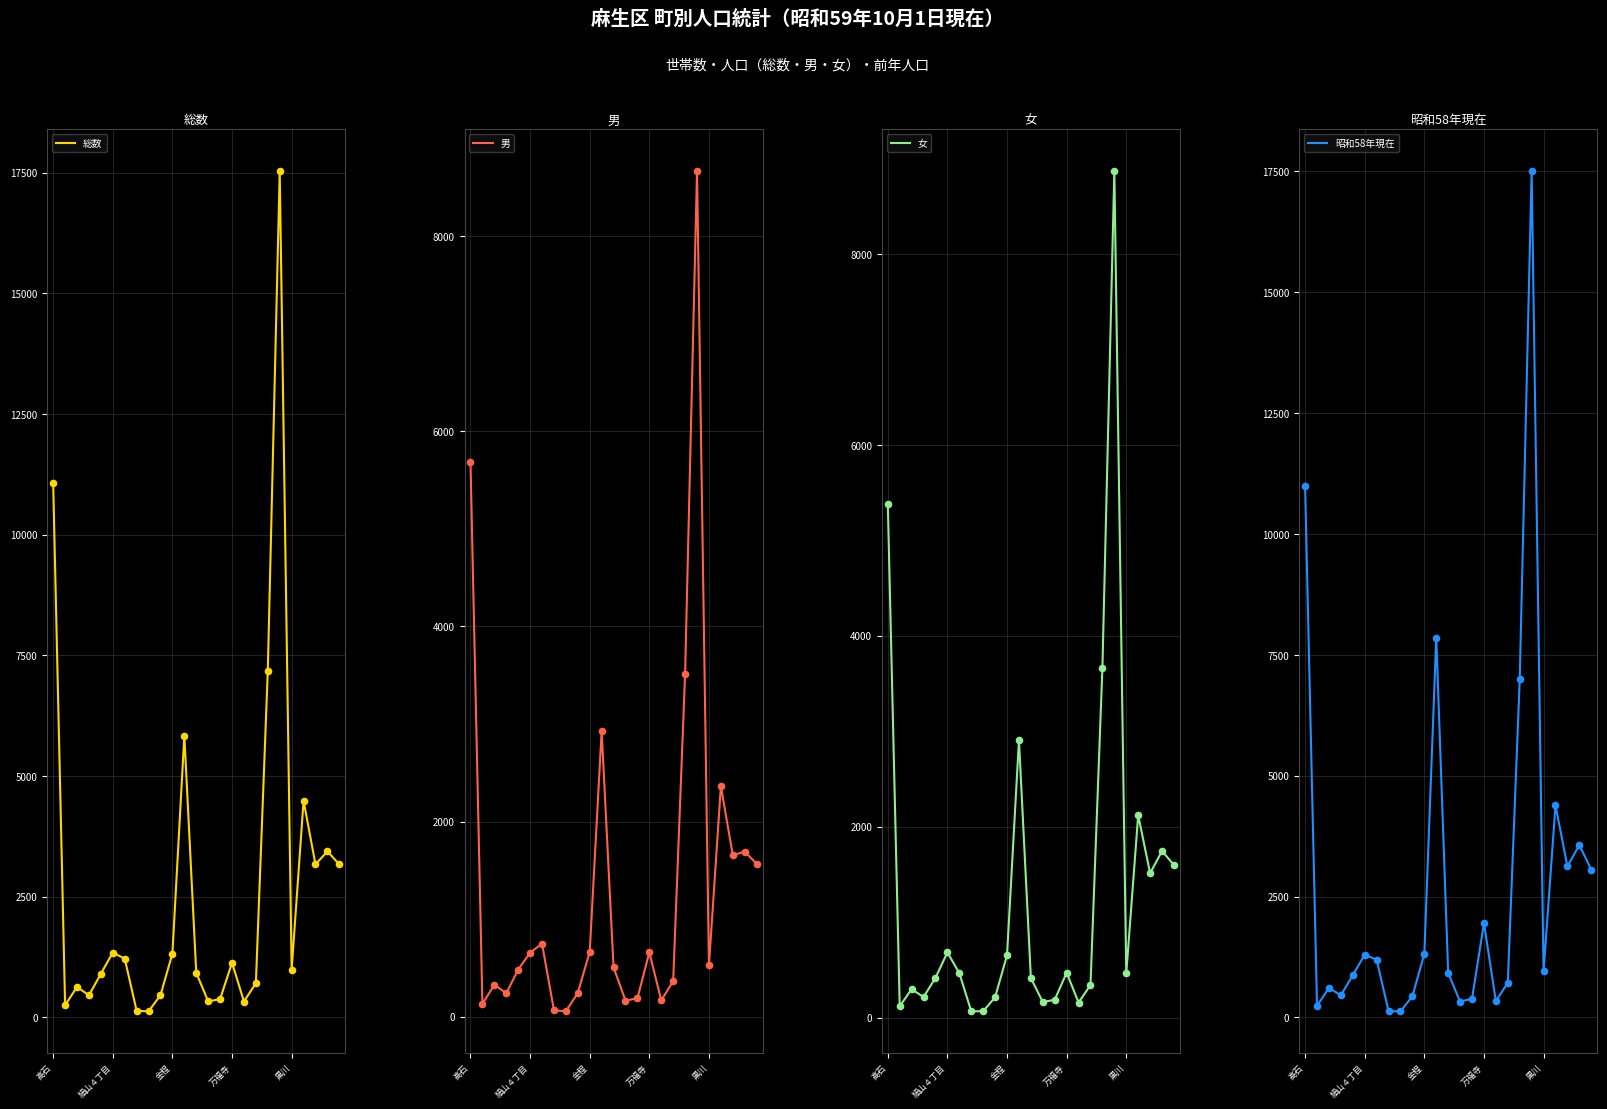

Which series contains the lowest Y value?

男